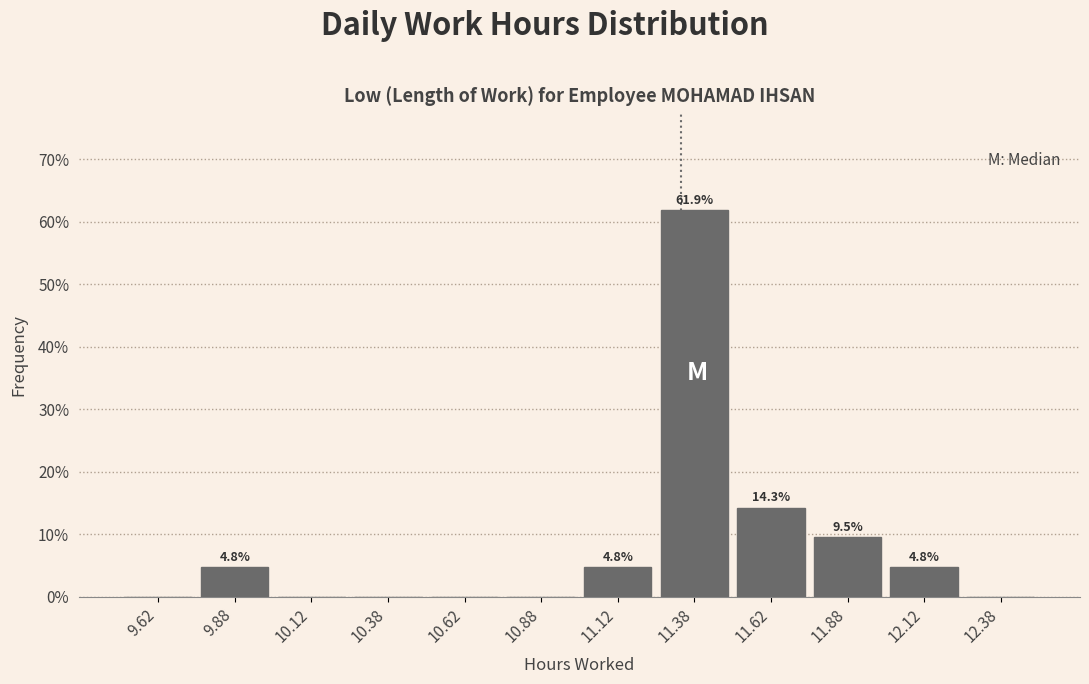

Which range on the x-axis has the tallest bar?

11.25 to 11.50